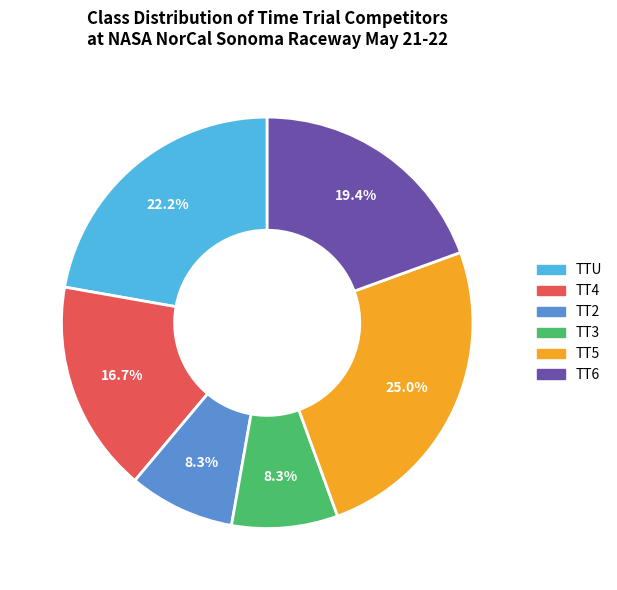

Which category has the biggest portion of the pie?

TT5